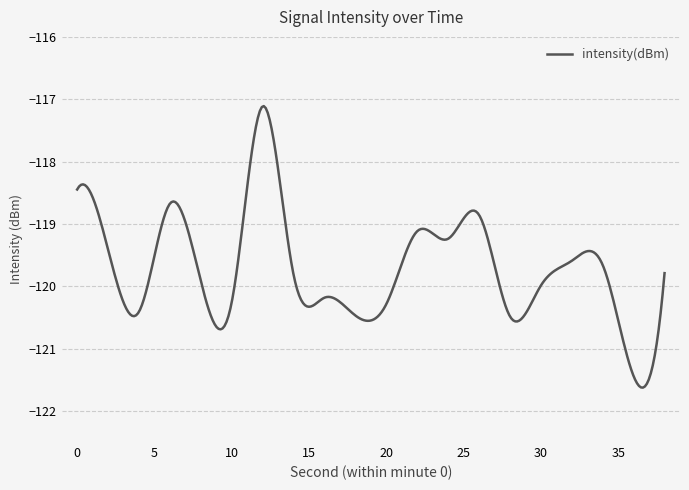

What is the greatest value displayed?

-117.1